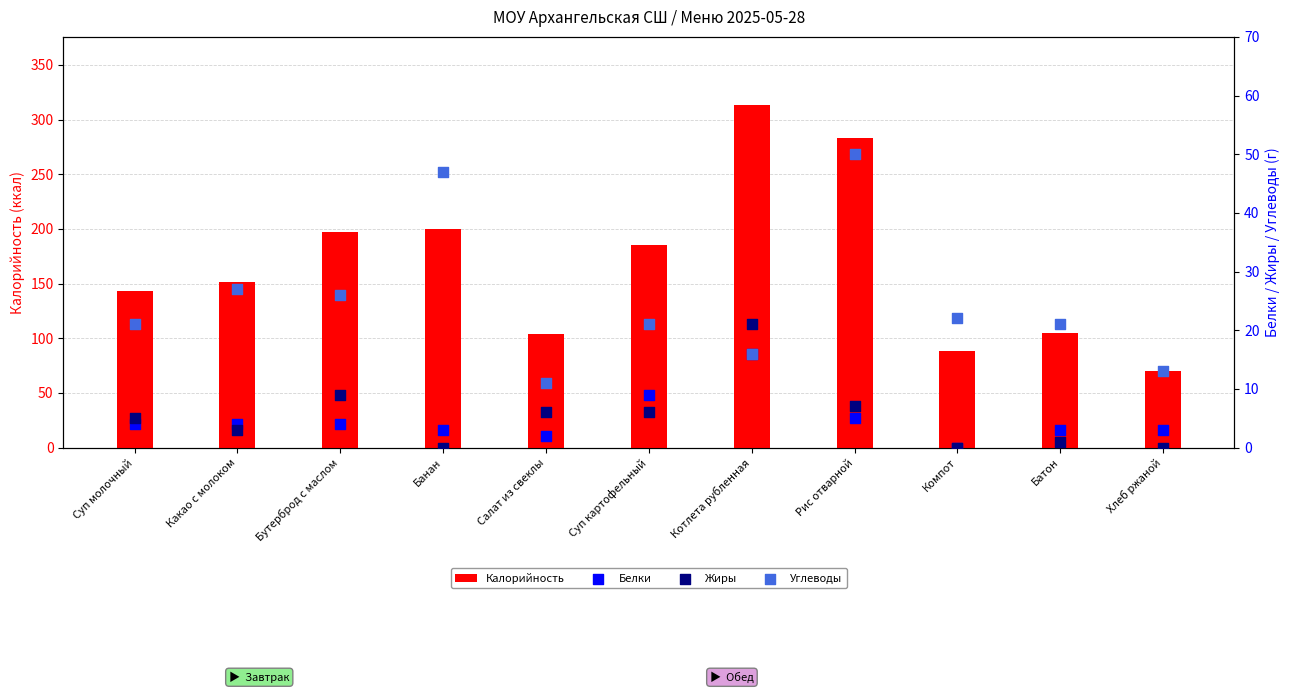

At which category is the sum across all series the highest?

Котлета рубленная